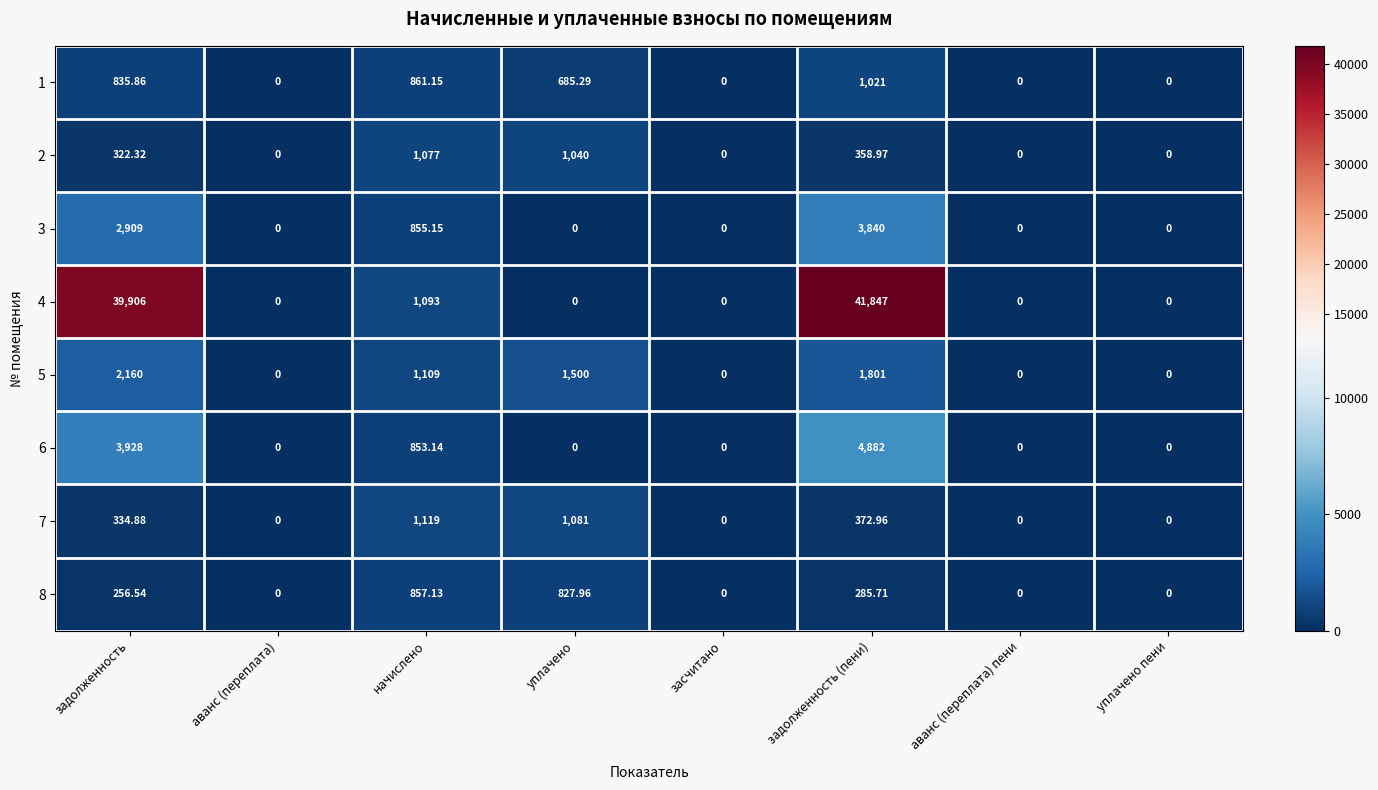

Which category has the highest value across all series?

задолженность (пени)